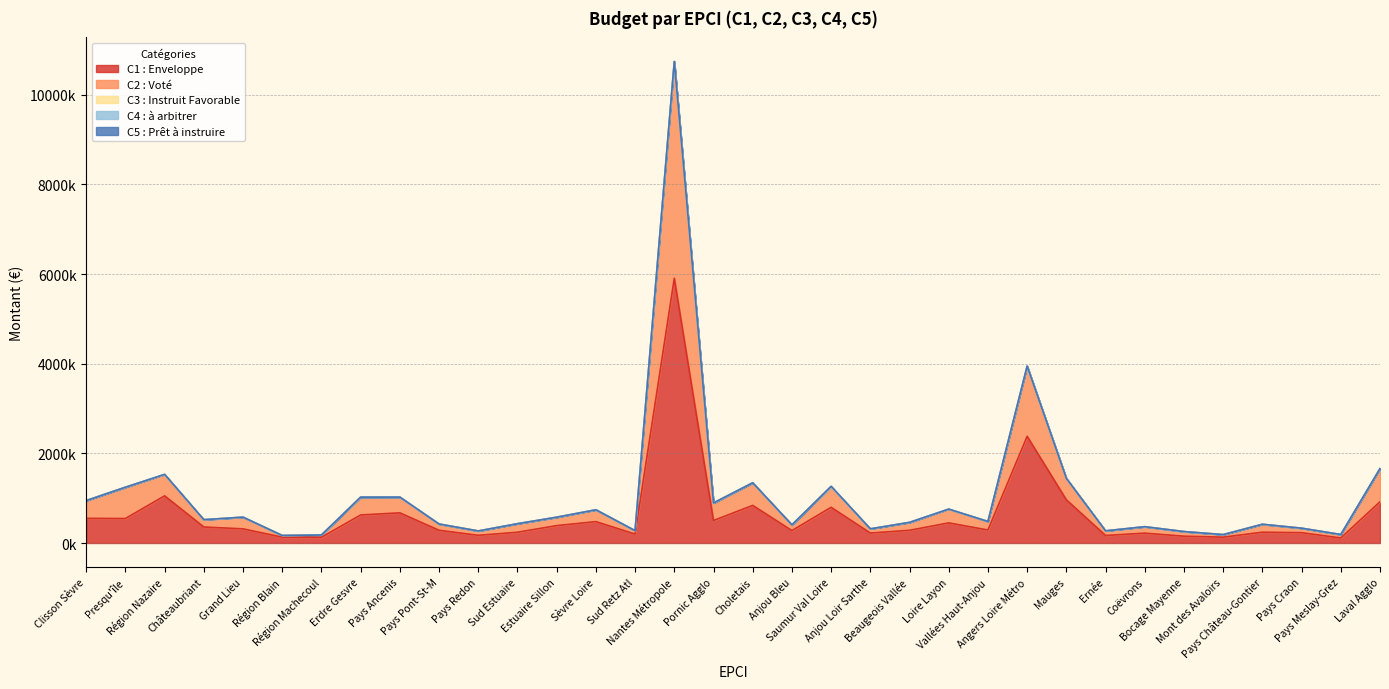

What is the difference between the maximum and minimum values in the C5 : Prêt à instruire series?

6500.0